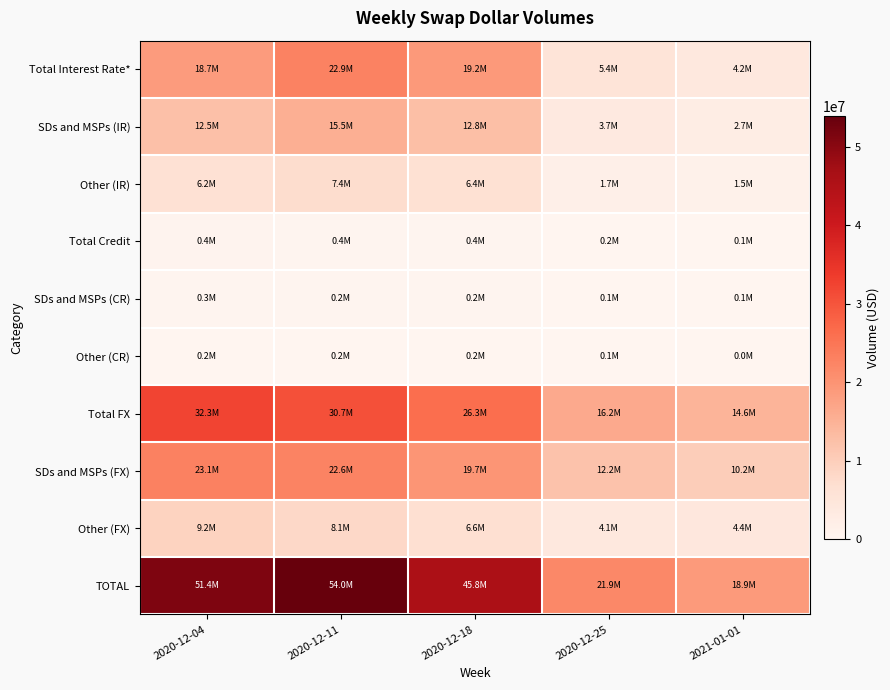

Which series has the largest total across all categories?

TOTAL